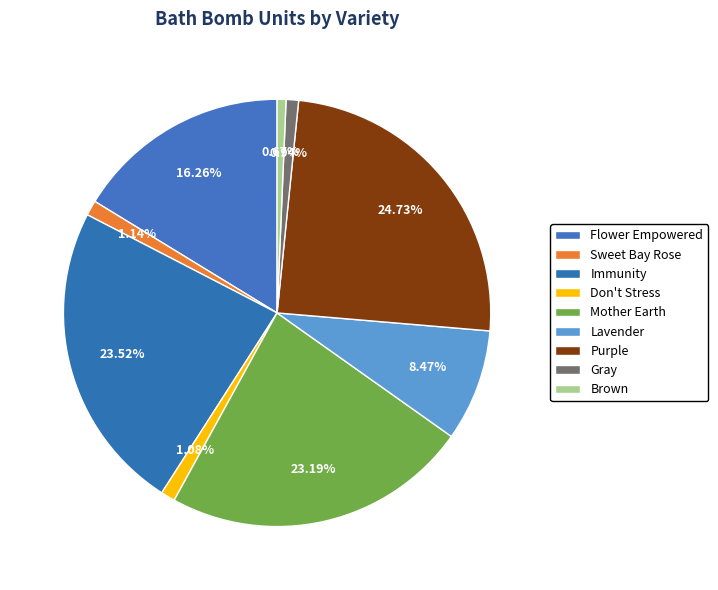

Which category has the biggest portion of the pie?

Purple